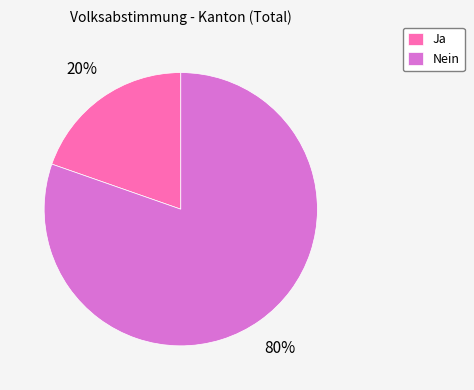

Combined, do Nein and Ja account for over 50%?

Yes